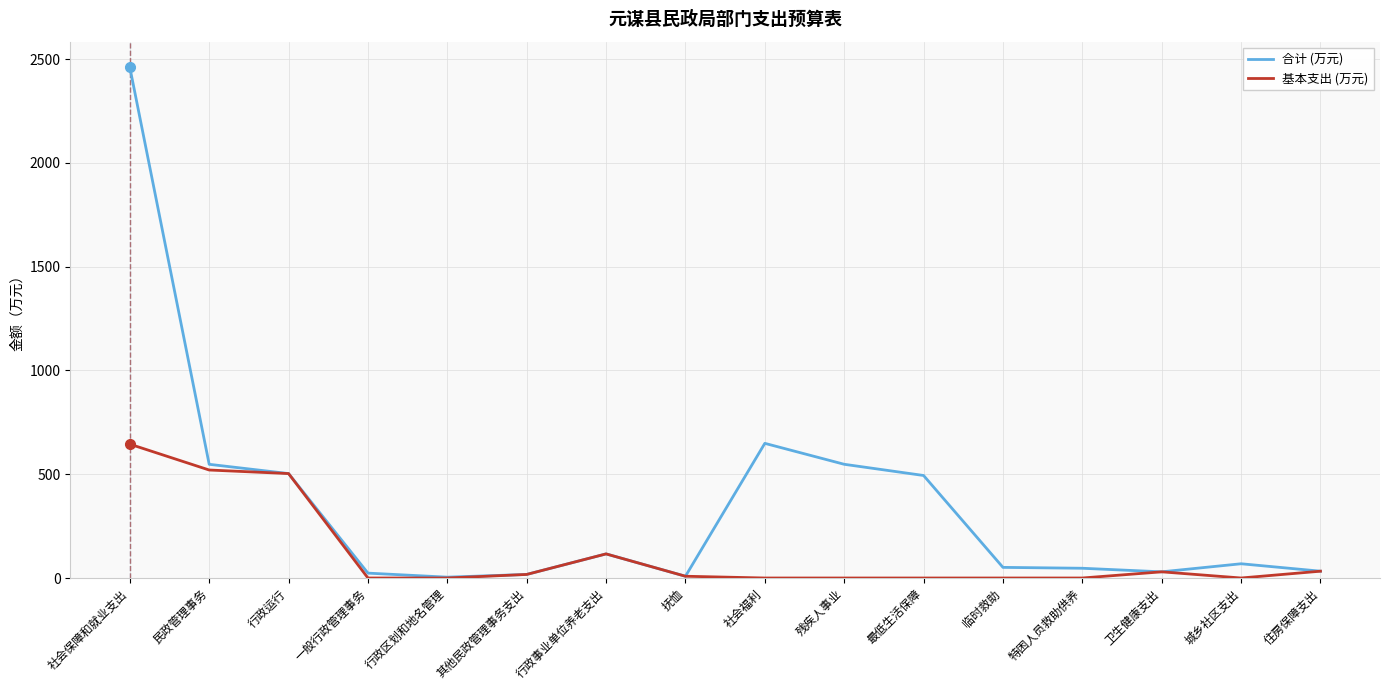

Rank the series by their maximum value, from lowest to highest.

基本支出 (万元), 合计 (万元)